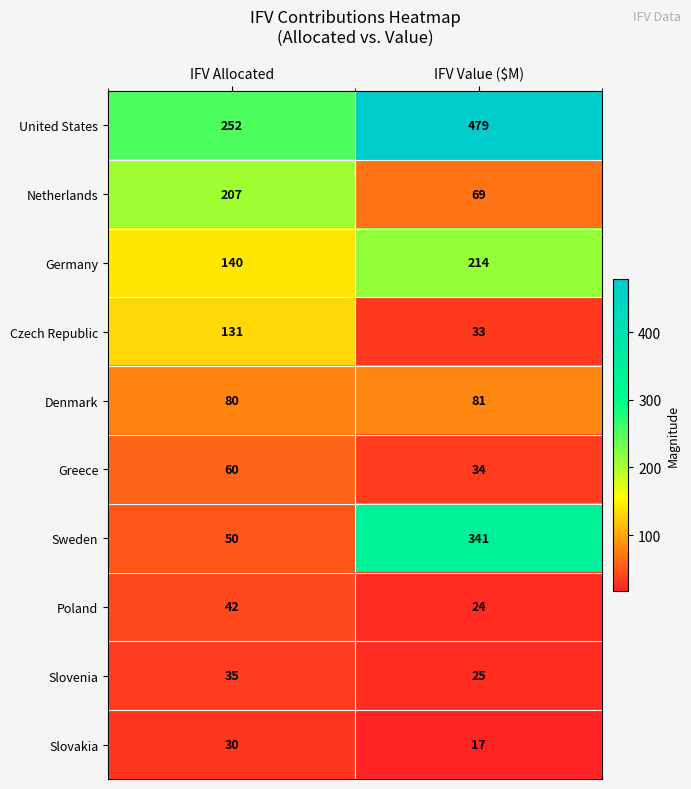

List the series in order of their peak value, highest first.

United States, Sweden, Germany, Netherlands, Czech Republic, Denmark, Greece, Poland, Slovenia, Slovakia